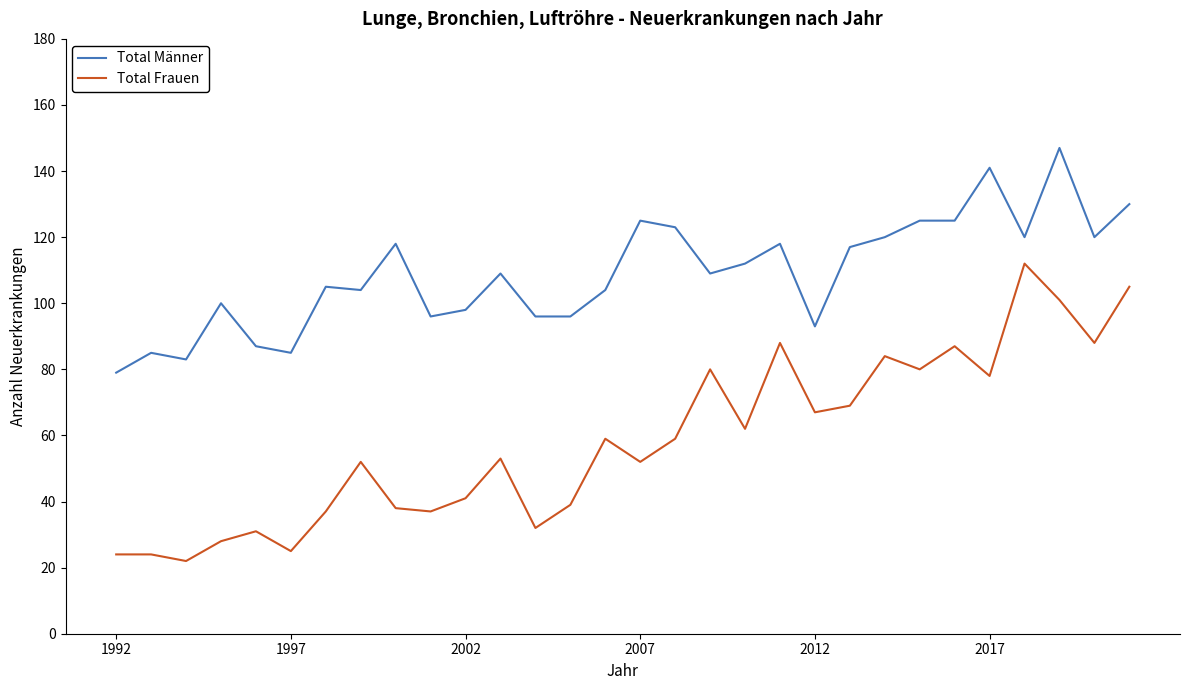

What is the difference between the second highest and minimum values in the Total Frauen series?

83